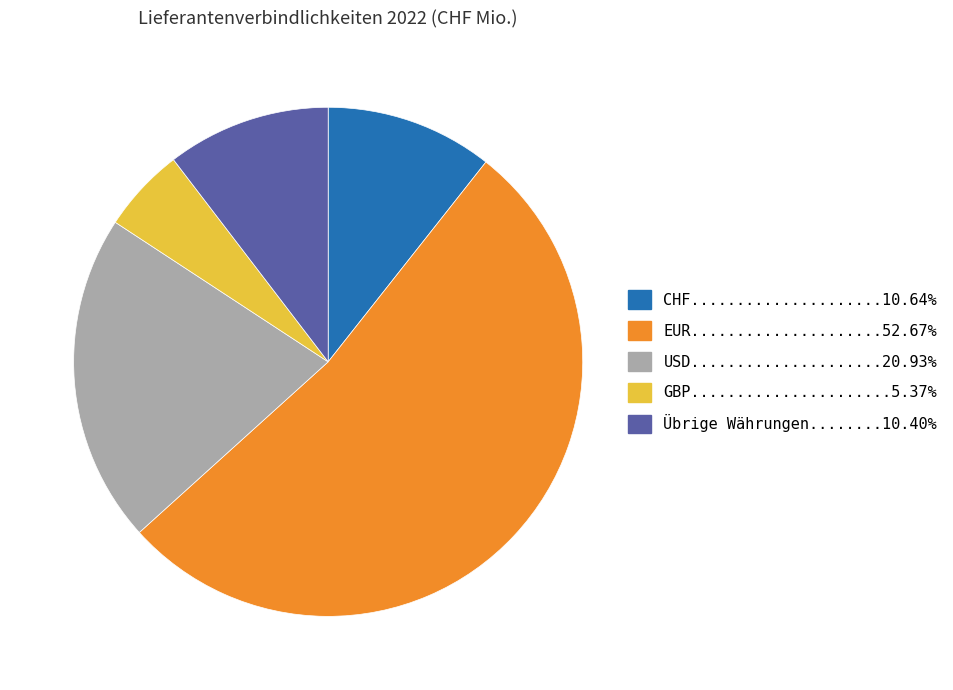

Does any single category account for the majority?

Yes